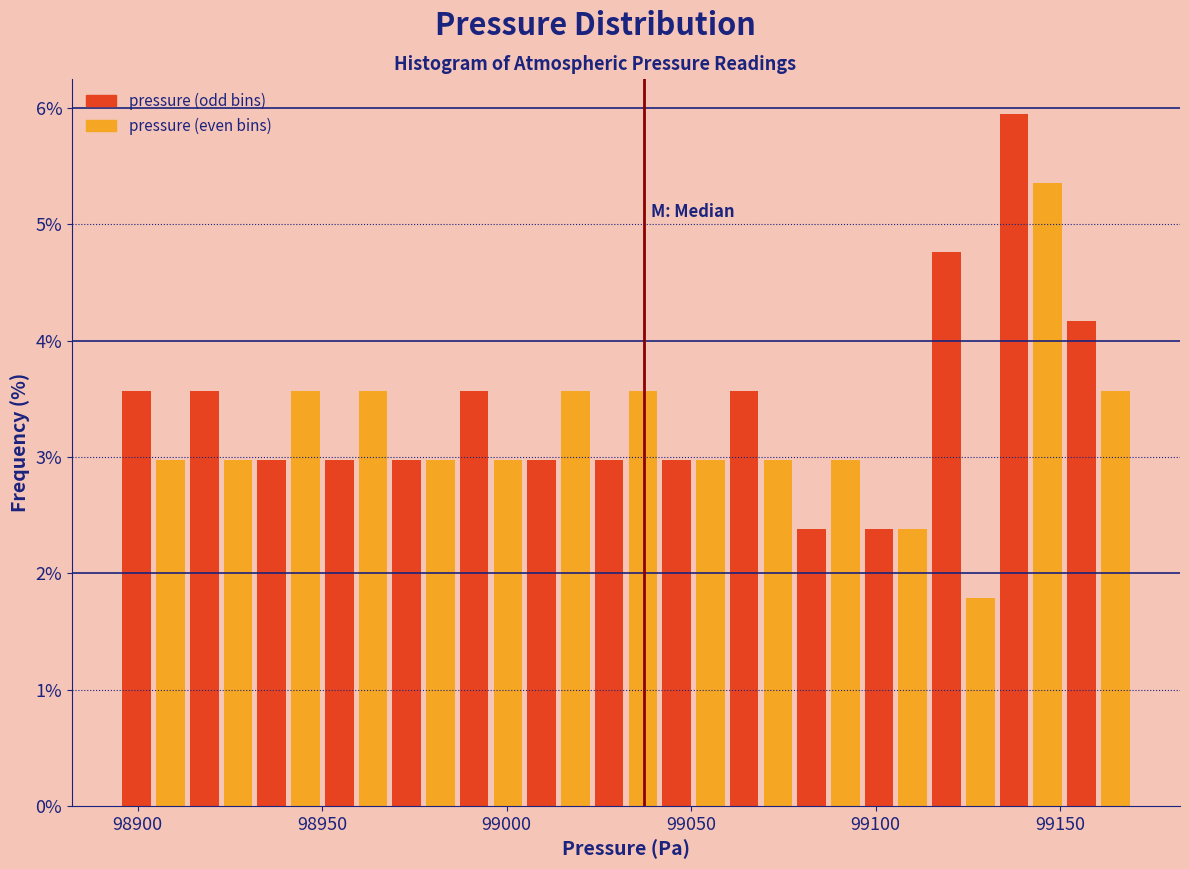

Read against the x-axis, roughly where is the centre of the tallest bar?

99140